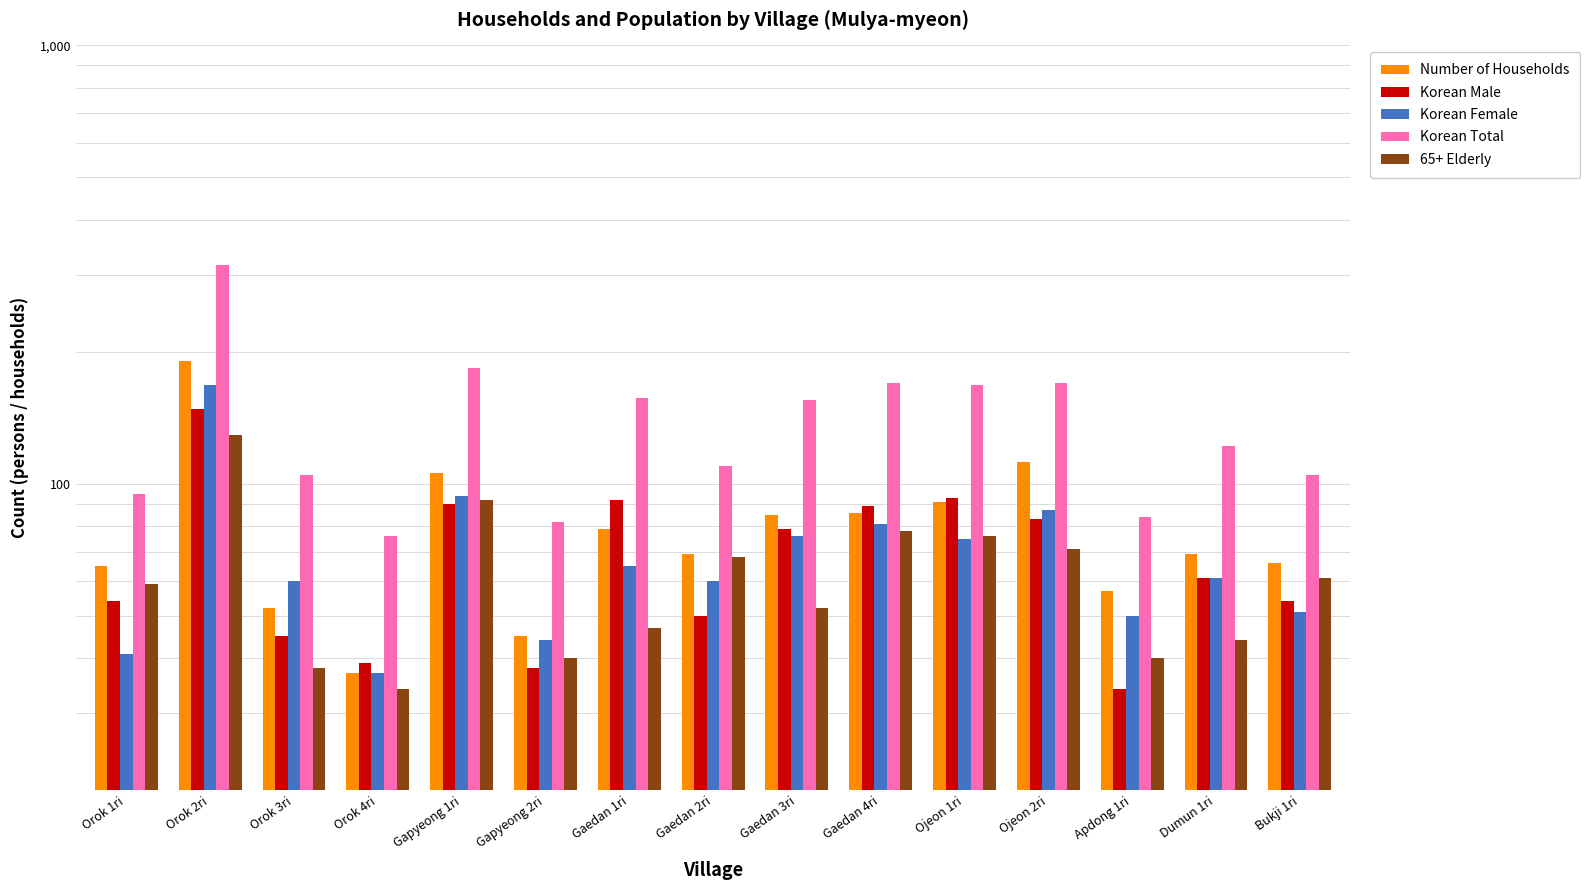

What is the lowest value of the 65+ Elderly series?

34